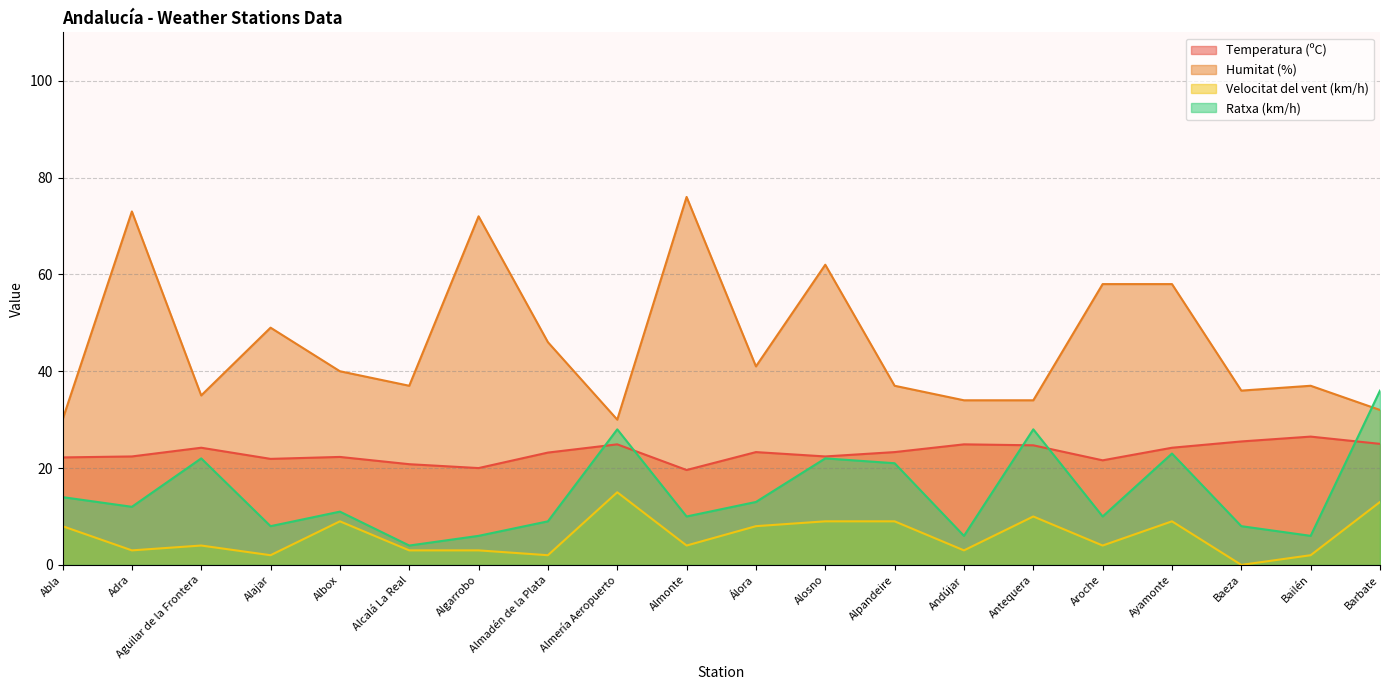

Is it true that Humitat (%) equals 34.0 at Antequera?

True